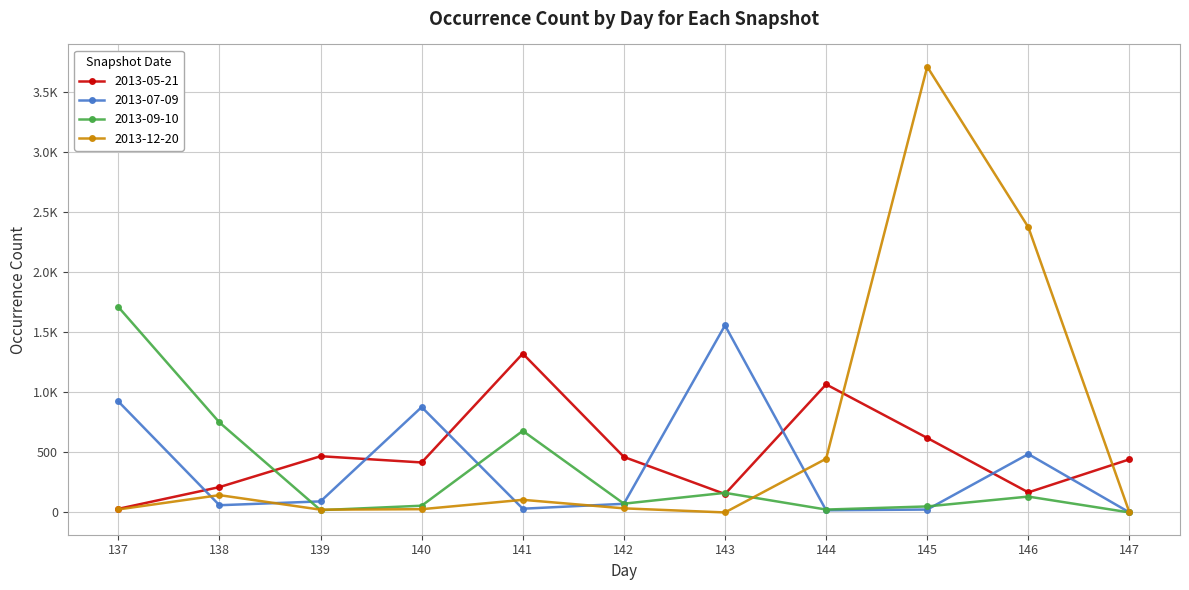

At which category does 2013-12-20 reach its first local valley?

139